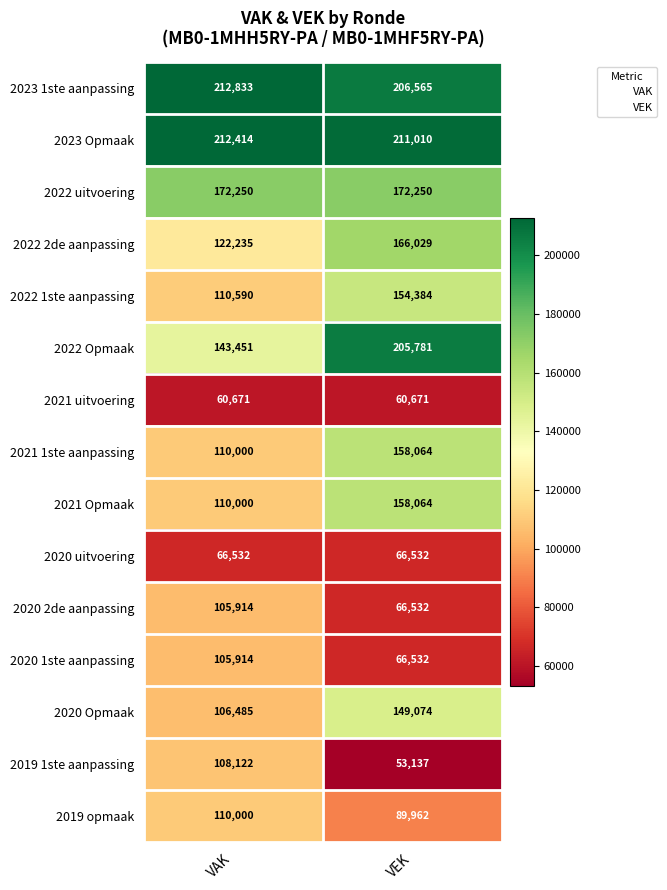

At how many categories does at least one series exceed 153396?

2